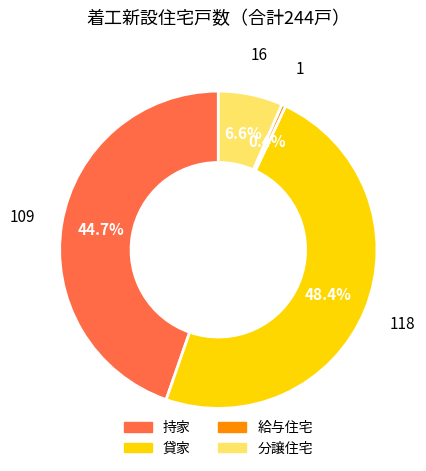

To the nearest percent, what is the difference between the largest and smallest slice percentages?

48%